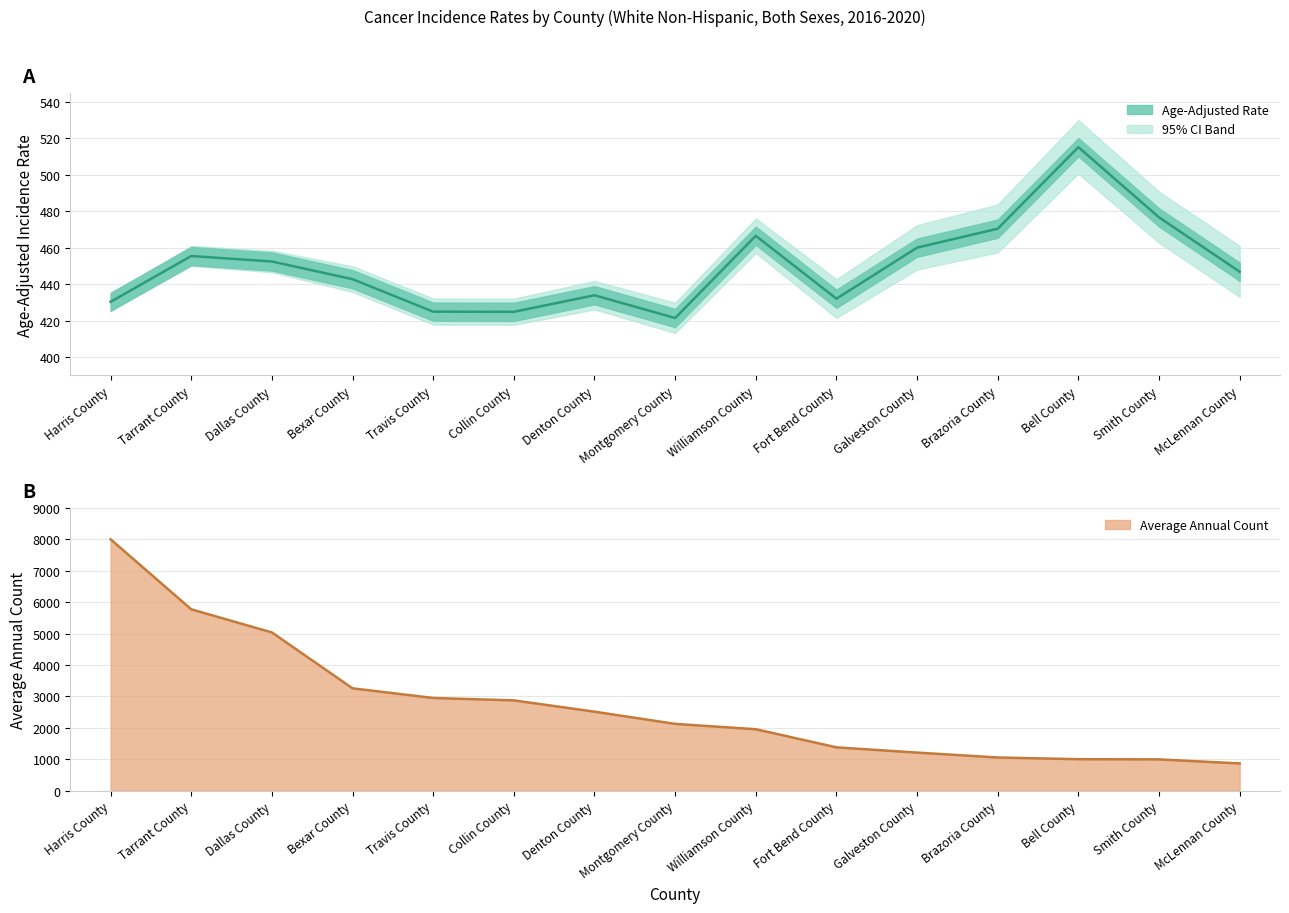

At how many categories does at least one series exceed 6599?

1